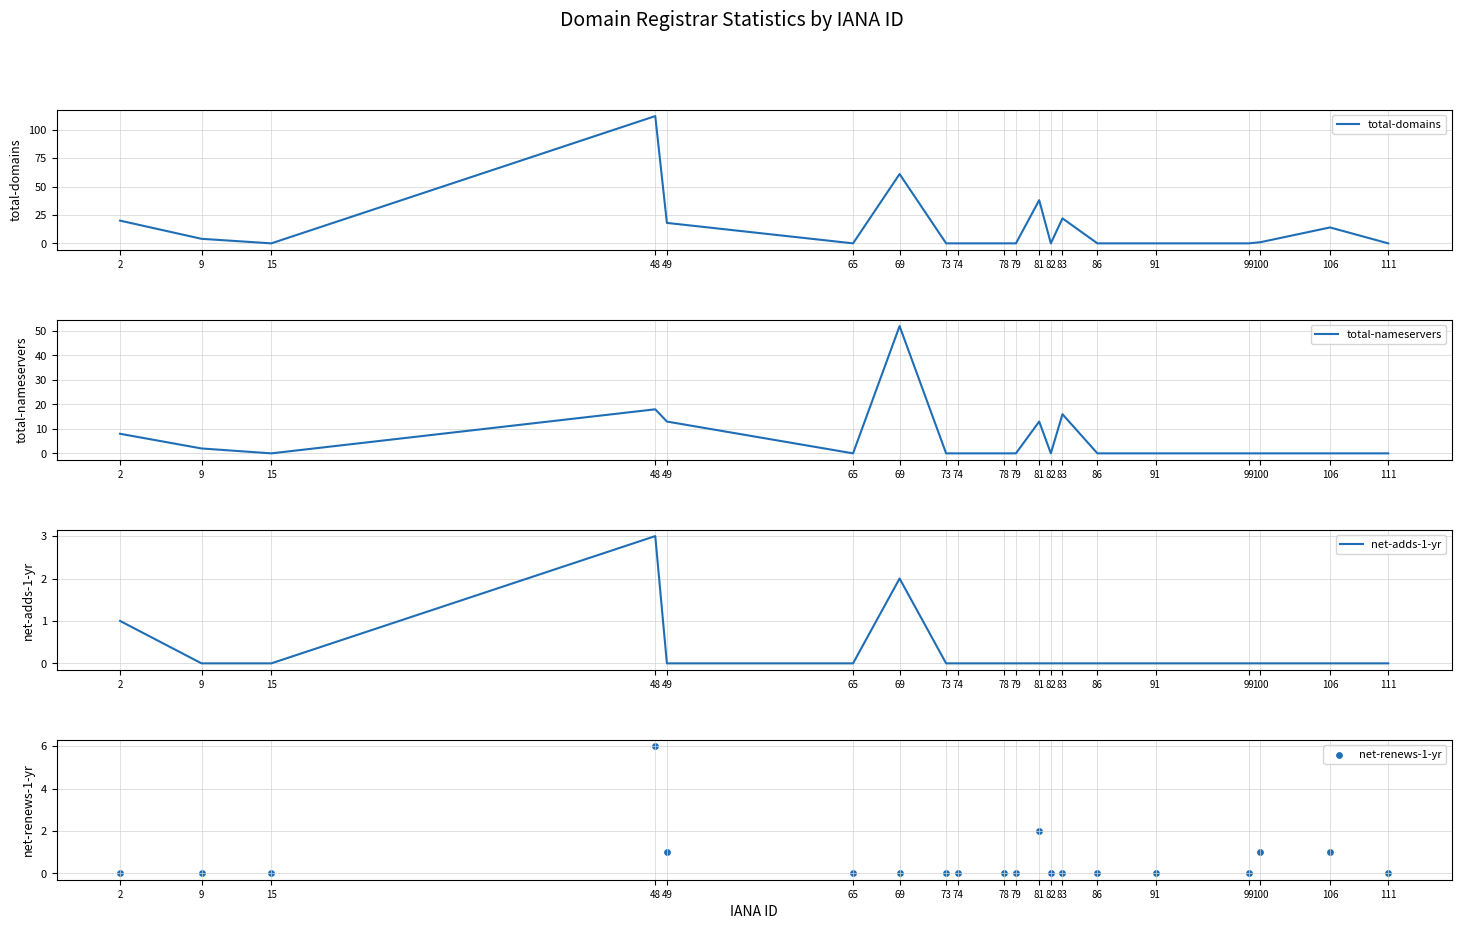

Is the value of net-renews-1-yr at 9 greater than the value of total-nameservers at 65?

No